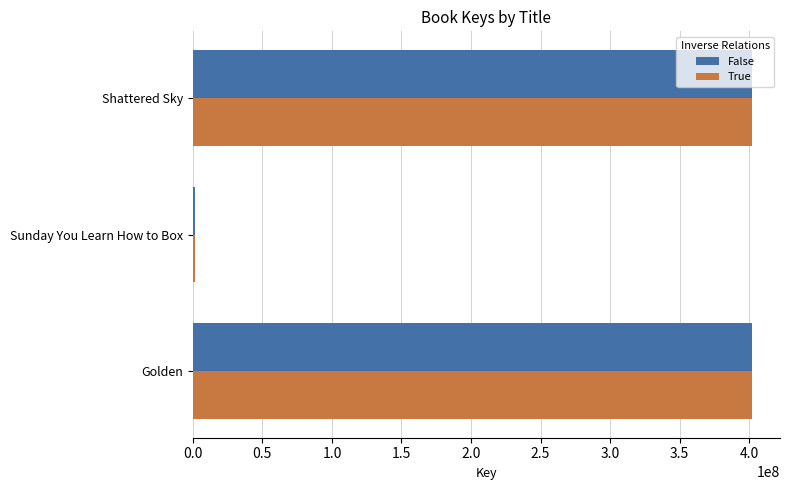

Where is True nearest to the value 201674392?

Shattered Sky